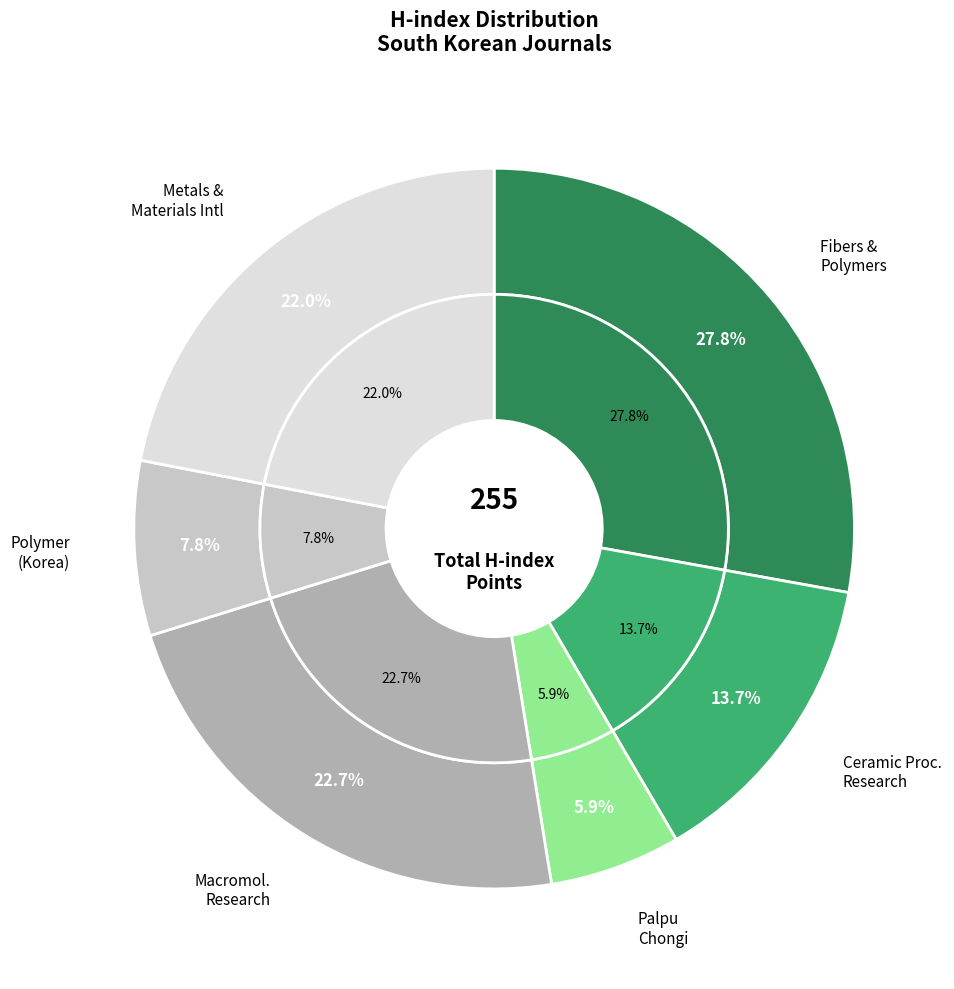

How many segments does this pie chart have?

6